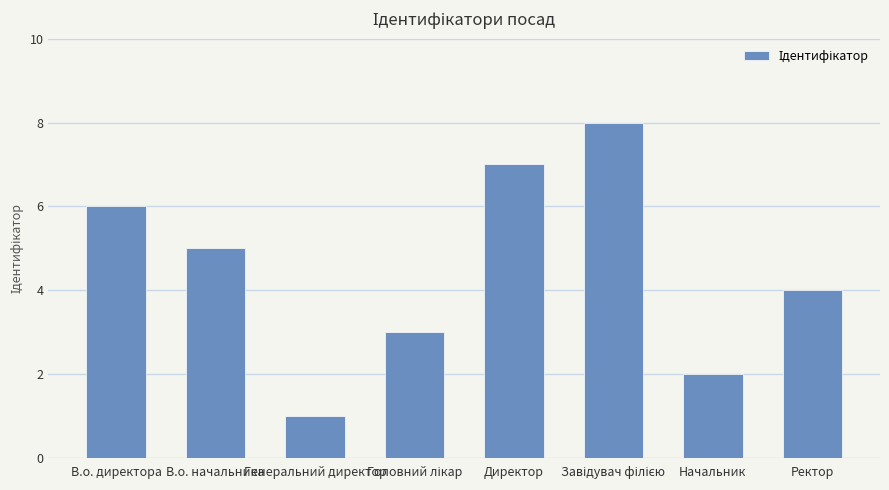

Where is the data nearest to the value 4?

Ректор